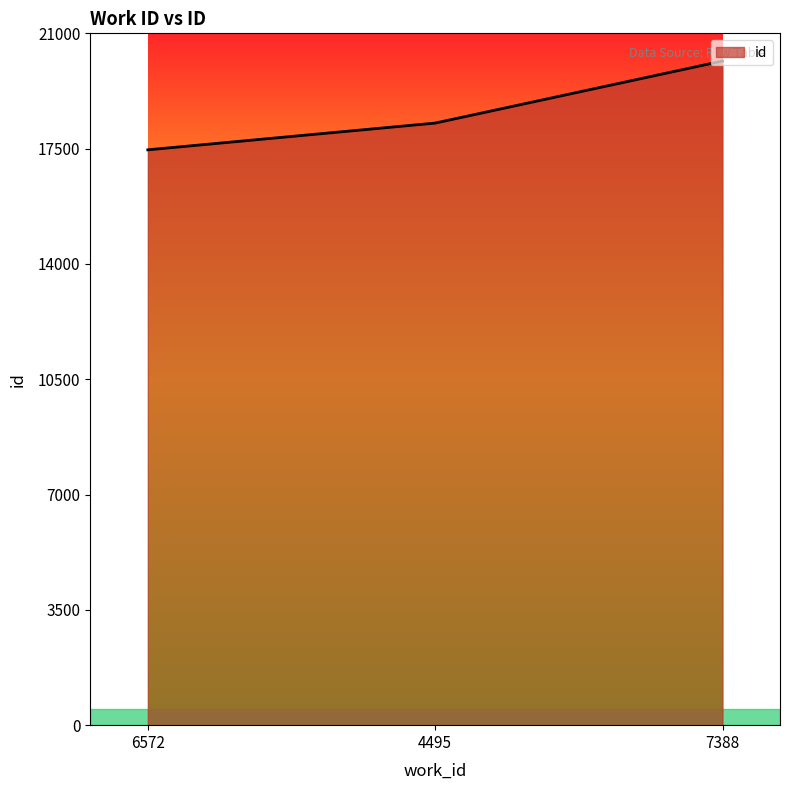

Rank the categories by value from lowest to highest.

6572, 4495, 7388